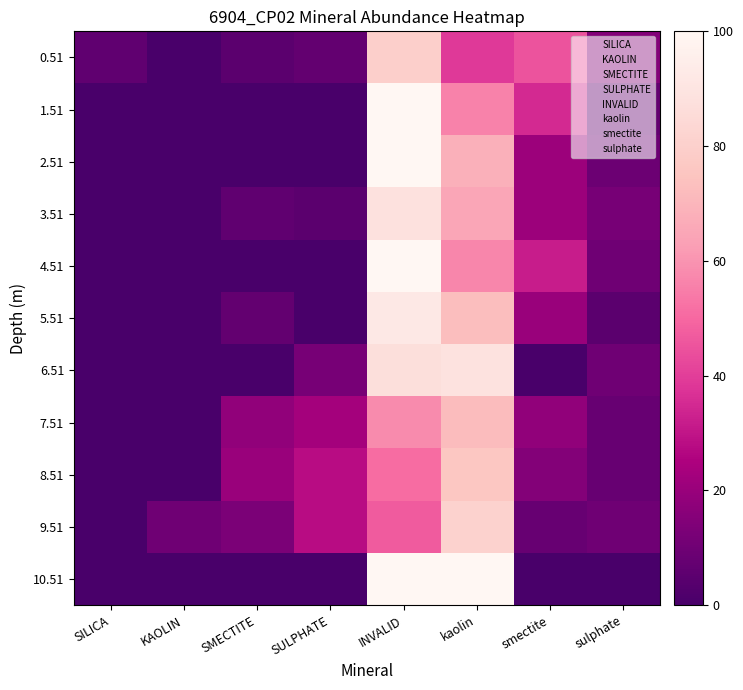

Reading right to left, list all the values displayed in this chart.

0.51: sulphate=15	smectite=45	kaolin=39	INVALID=80	SULPHATE=7	SMECTITE=5	KAOLIN=0	SILICA=6
1.51: sulphate=7	smectite=35	kaolin=56	INVALID=100	SULPHATE=0	SMECTITE=0	KAOLIN=0	SILICA=0
2.51: sulphate=9	smectite=21	kaolin=68	INVALID=100	SULPHATE=0	SMECTITE=0	KAOLIN=0	SILICA=0
3.51: sulphate=12	smectite=21	kaolin=65	INVALID=88	SULPHATE=5	SMECTITE=6	KAOLIN=0	SILICA=0
4.51: sulphate=10	smectite=32	kaolin=57	INVALID=100	SULPHATE=0	SMECTITE=0	KAOLIN=0	SILICA=0
5.51: sulphate=5	smectite=20	kaolin=73	INVALID=92	SULPHATE=0	SMECTITE=7	KAOLIN=0	SILICA=0
6.51: sulphate=10	smectite=0	kaolin=89	INVALID=87	SULPHATE=12	SMECTITE=0	KAOLIN=0	SILICA=0
7.51: sulphate=8	smectite=18	kaolin=72	INVALID=58	SULPHATE=23	SMECTITE=18	KAOLIN=0	SILICA=0
8.51: sulphate=8	smectite=15	kaolin=76	INVALID=51	SULPHATE=28	SMECTITE=20	KAOLIN=0	SILICA=0
9.51: sulphate=10	smectite=8	kaolin=81	INVALID=47	SULPHATE=28	SMECTITE=13	KAOLIN=10	SILICA=0
10.51: sulphate=0	smectite=0	kaolin=100	INVALID=100	SULPHATE=0	SMECTITE=0	KAOLIN=0	SILICA=0